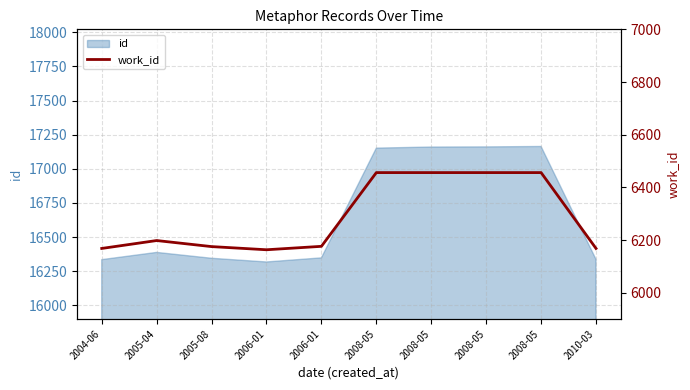

Reading left to right, extract all data points from this chart.

2004-06=6168	2005-04=6198	2005-08=6175	2006-01=6163	2006-01=6176	2008-05=6456	2008-05=6456	2008-05=6456	2008-05=6456	2010-03=6168